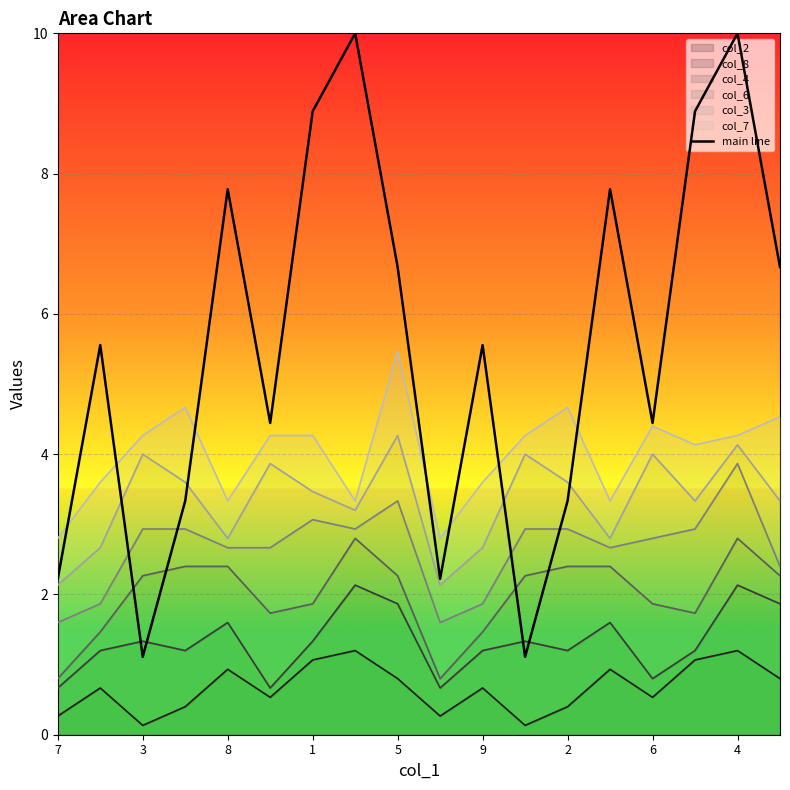

What is the maximum value shown in the chart?

10.0